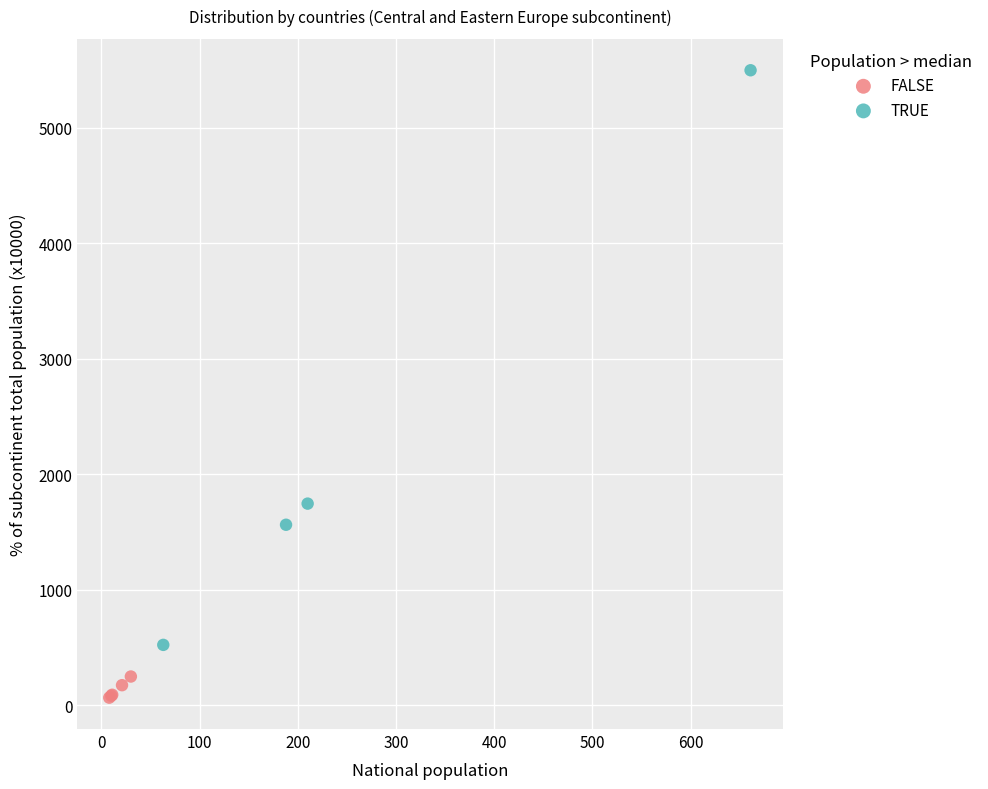

Which series has the widest spread of Y values?

TRUE